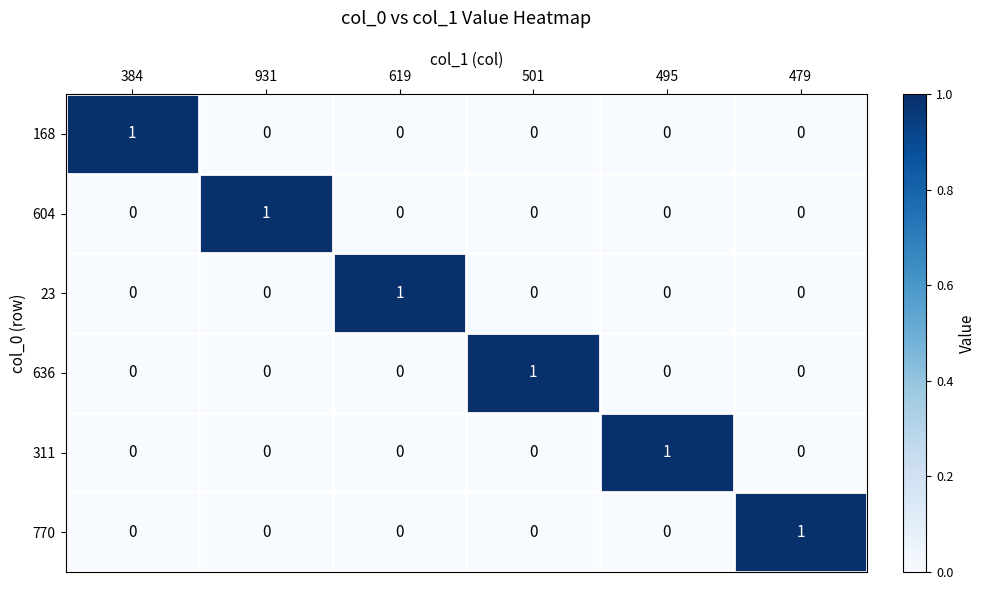

Is the value of 770 at 479 greater than the value of 168 at 495?

Yes